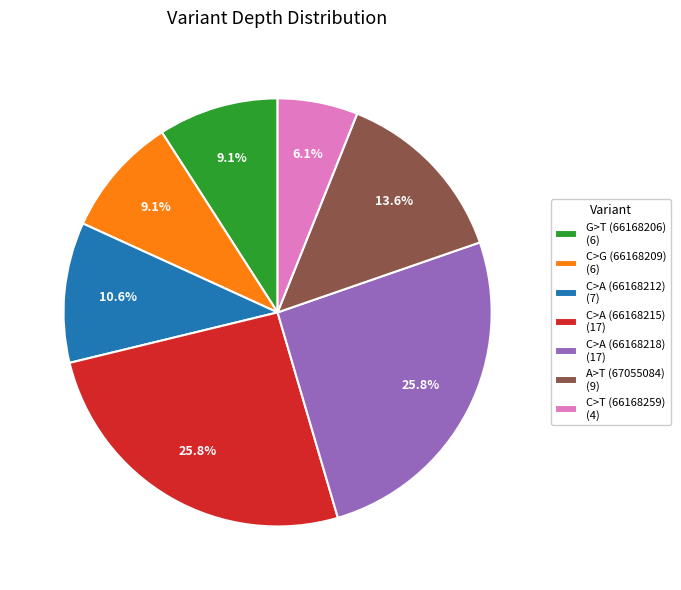

Does C>A (66168218) account for over 50% of the chart?

No